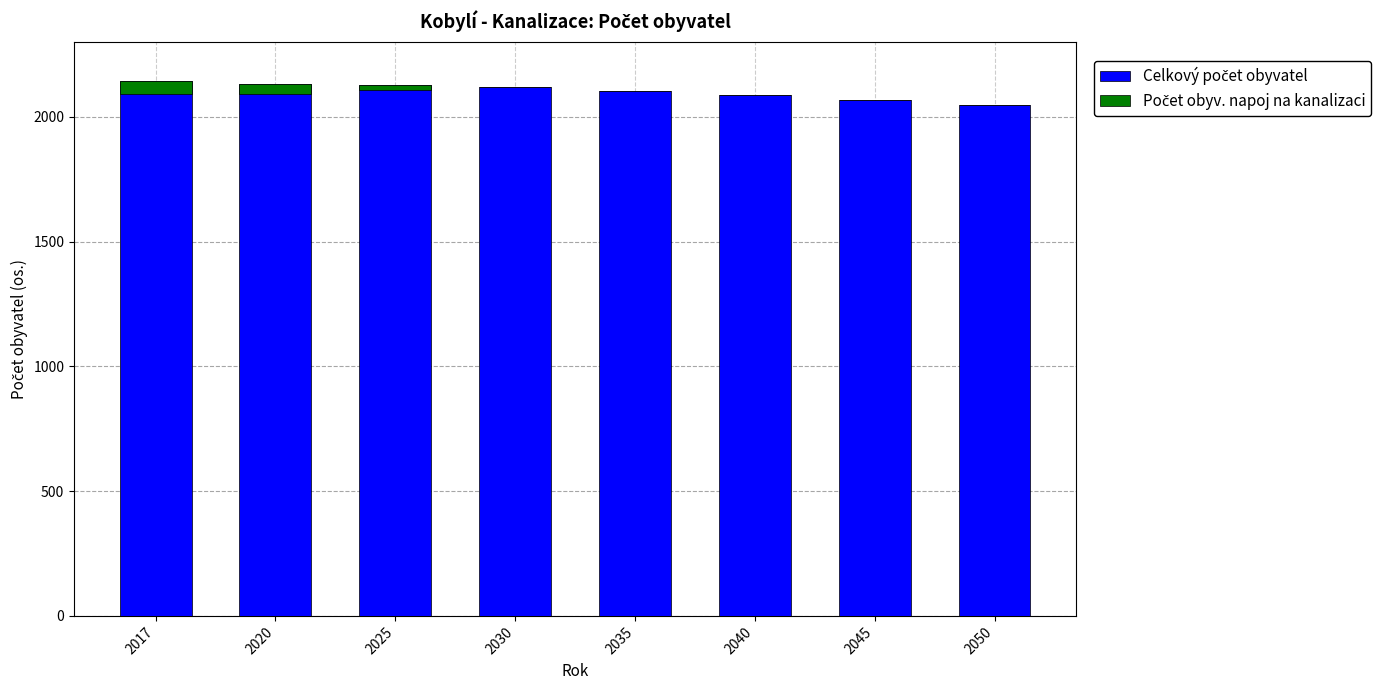

Which series has the largest total across all categories?

Celkový počet obyvatel